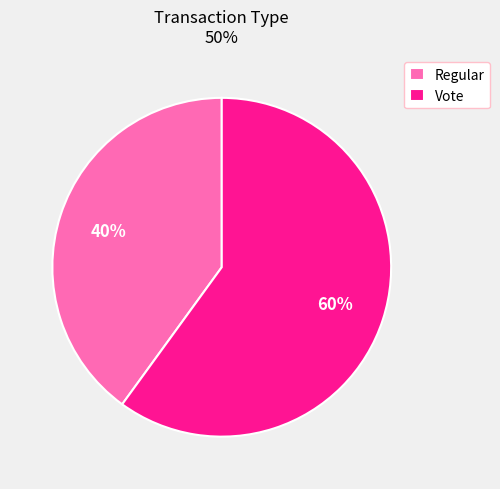

To the nearest percent, what is the combined percentage of Vote and Regular?

100%